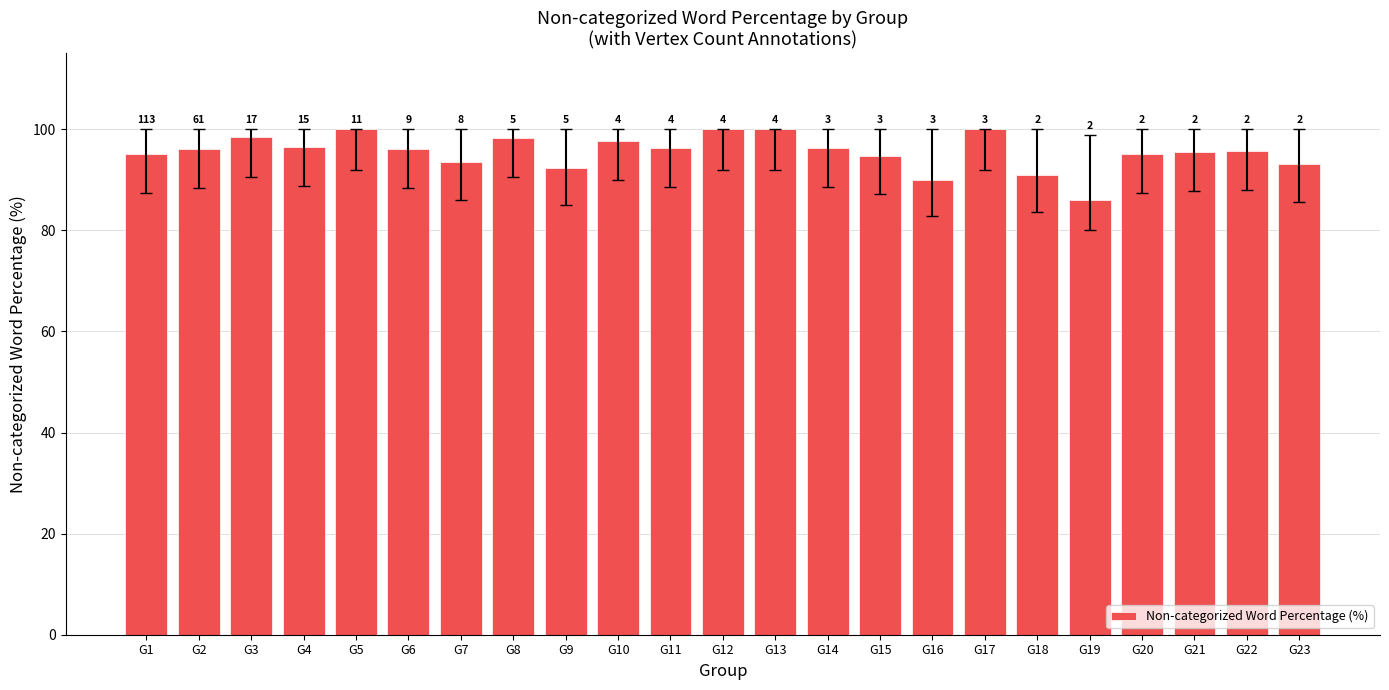

The chart shows a value of 149.6 at G13. True or false?

False